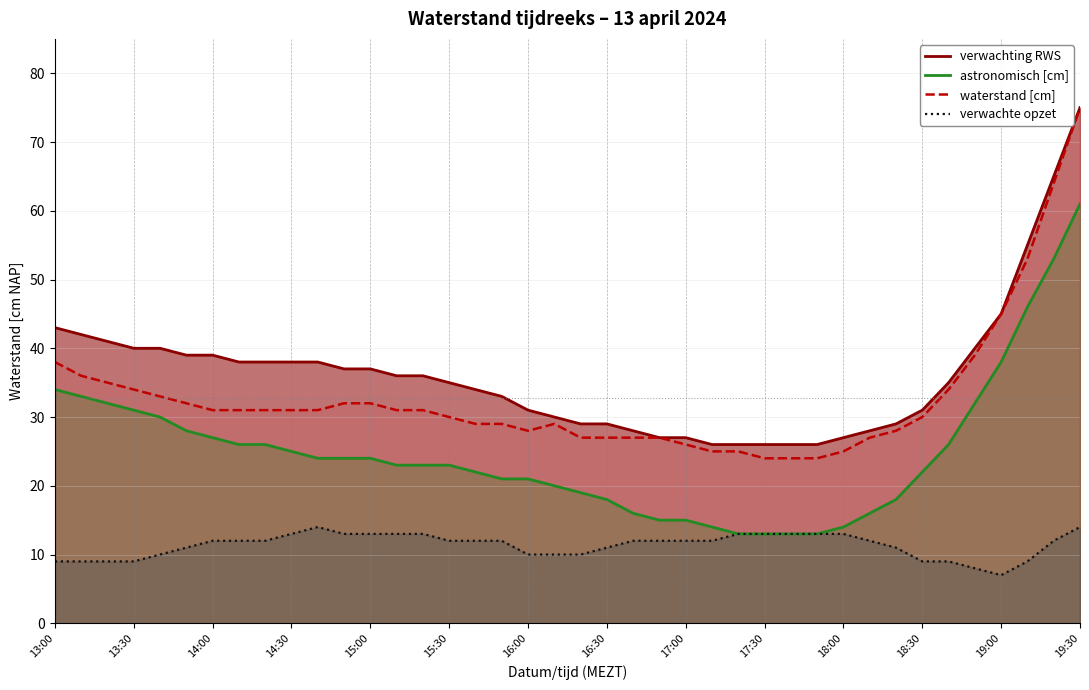

Which label corresponds to the largest value in the chart?

19:30